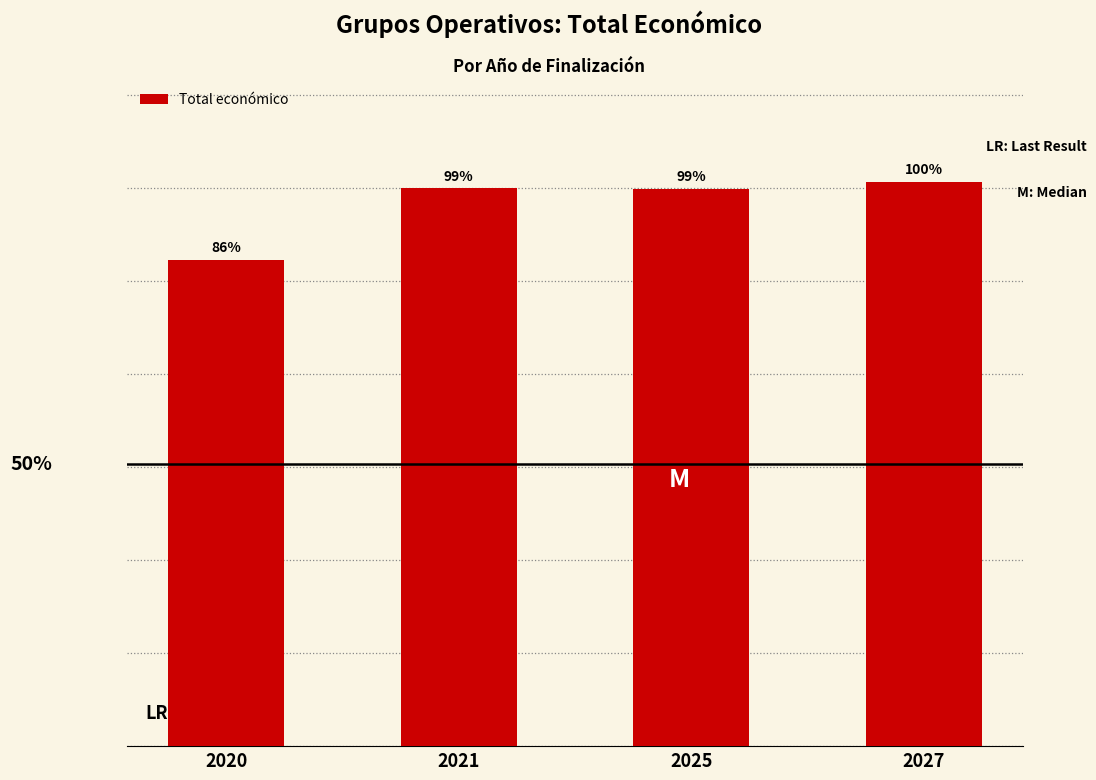

What value does the data have at 2020?

523022